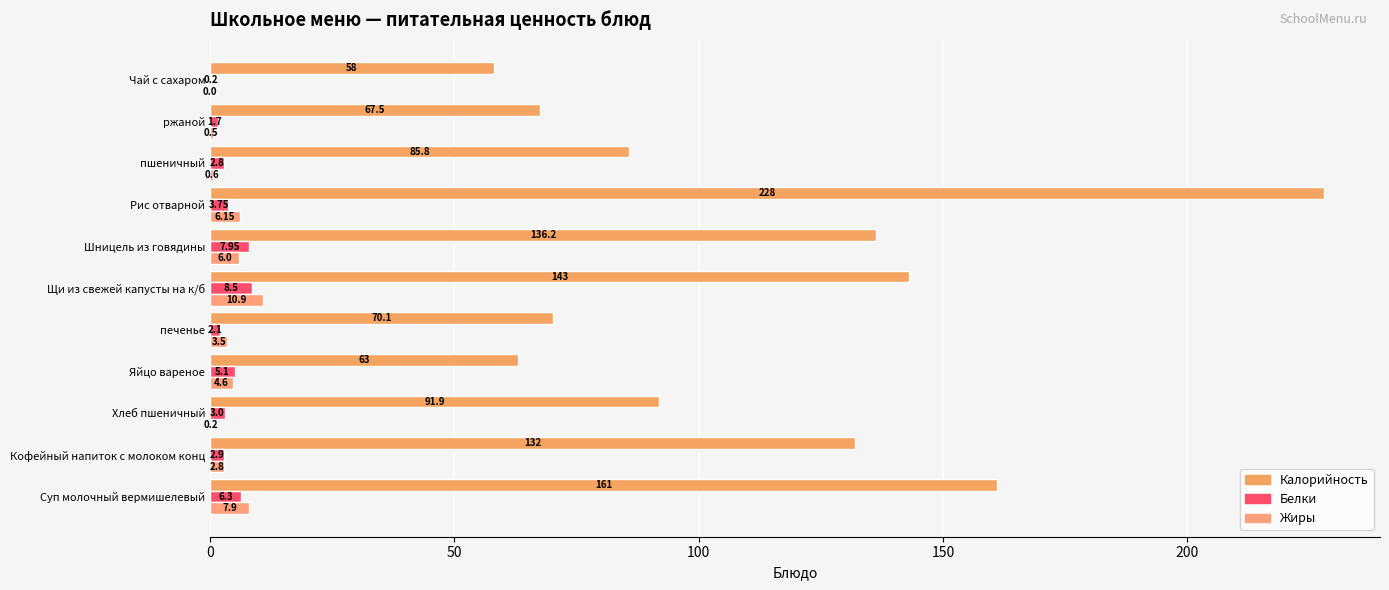

How many categories are shown in the chart?

11